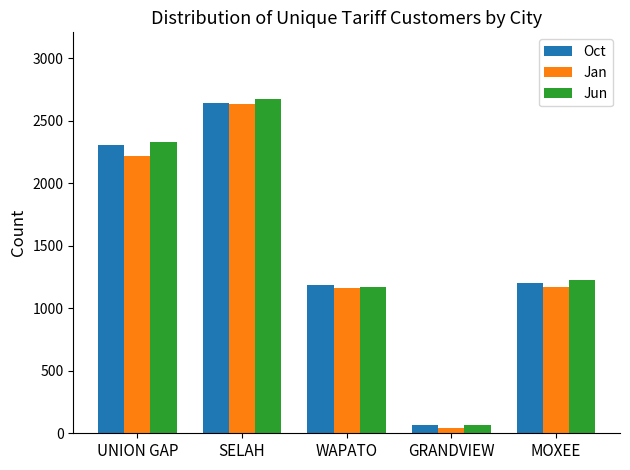

At which category is the sum across all series the highest?

SELAH